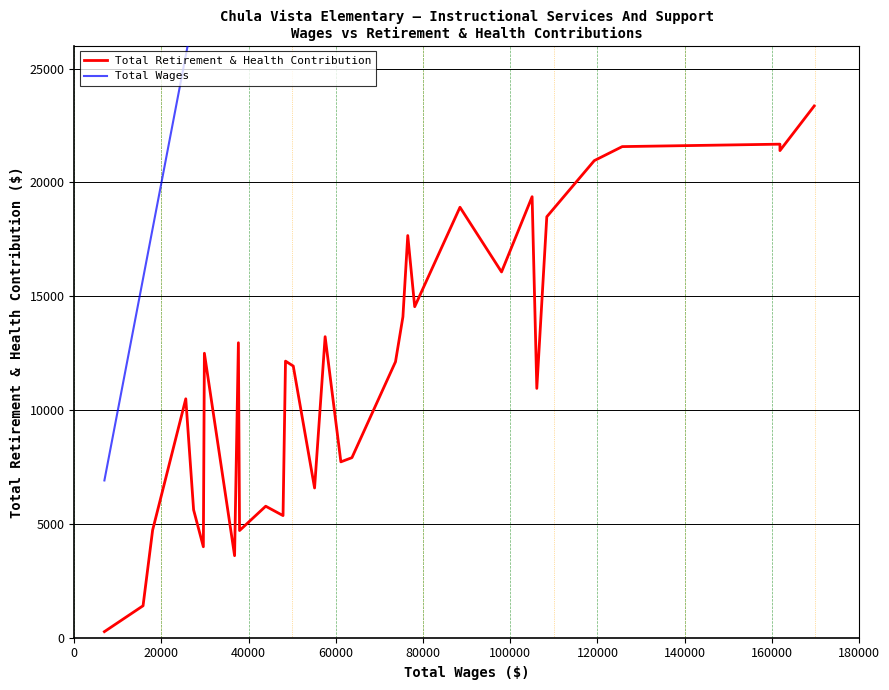

At how many categories does at least one series exceed 18954?

29